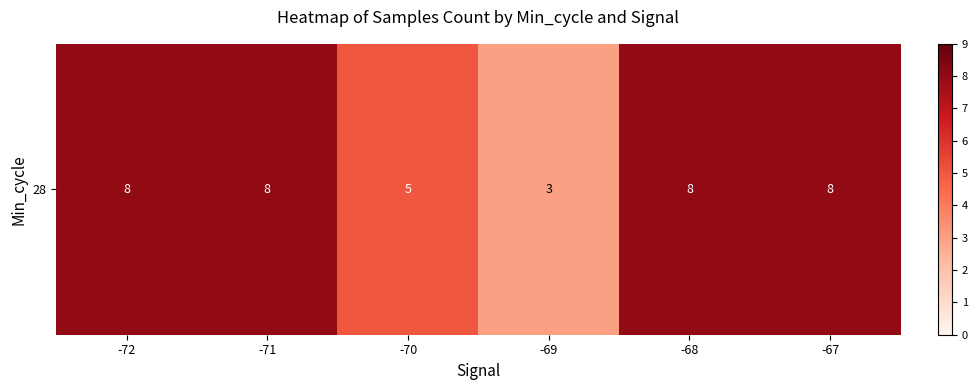

Where is the data nearest to the value 5?

-70